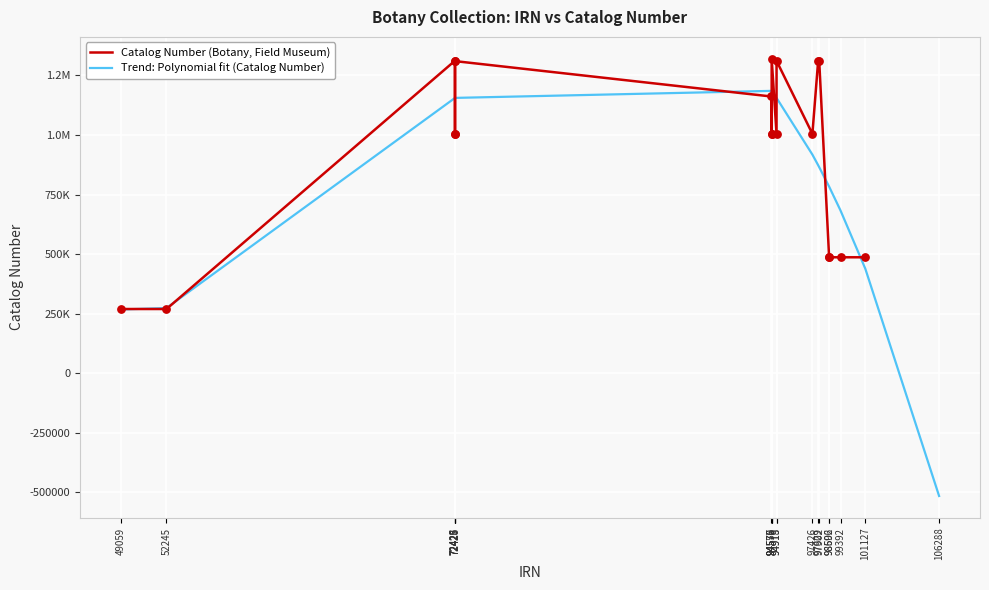

Which series has the largest total across all categories?

Trend: Polynomial fit (Catalog Number)